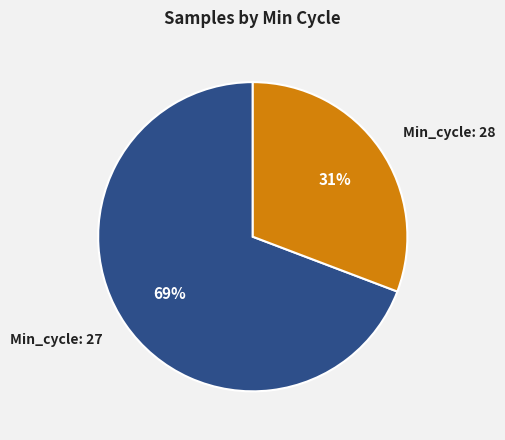

Is there any slice that represents more than half of the pie?

Yes